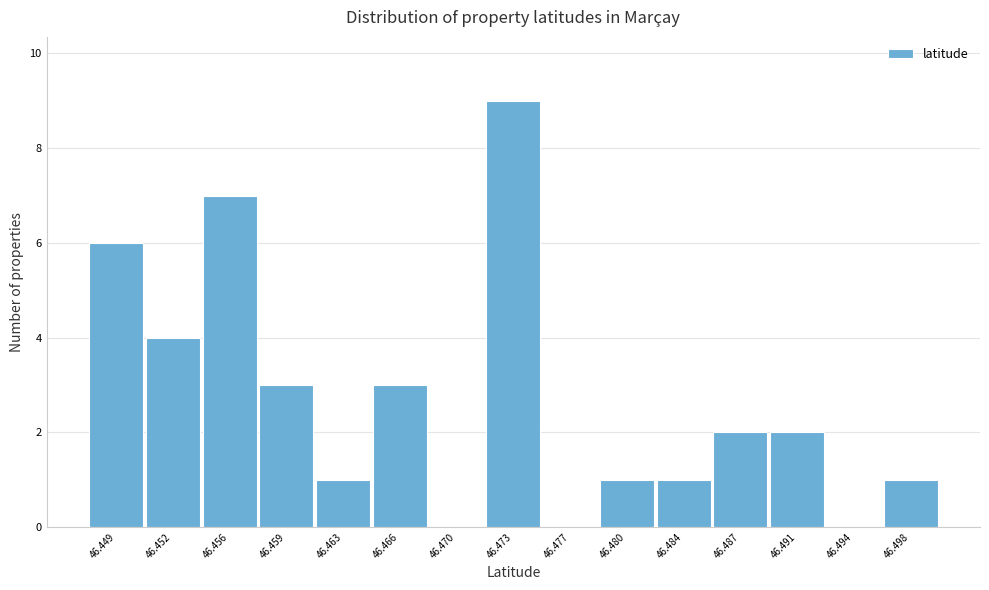

Reading right to left, extract all data points from this chart.

46.498=1	46.494=0	46.491=2	46.487=2	46.484=1	46.480=1	46.477=0	46.473=9	46.470=0	46.466=3	46.463=1	46.459=3	46.456=7	46.452=4	46.449=6